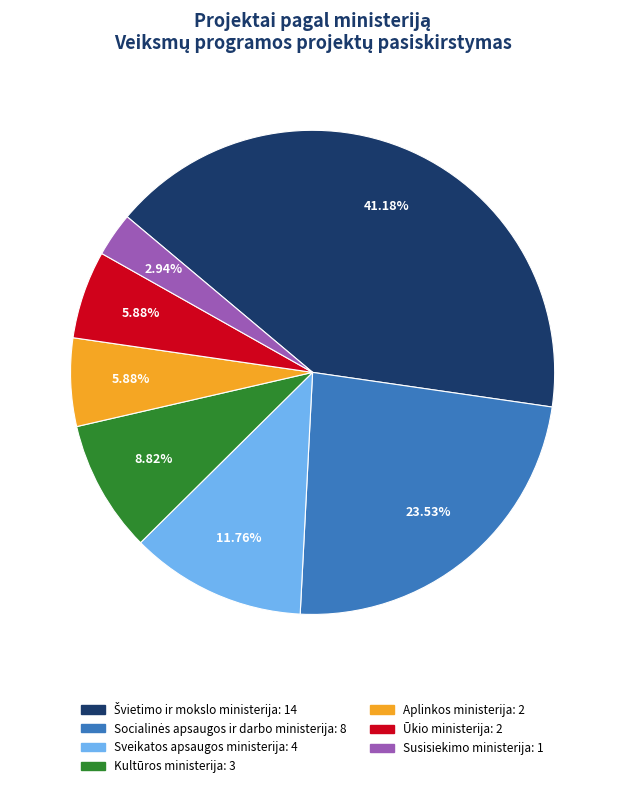

How many slices are in this pie chart?

7